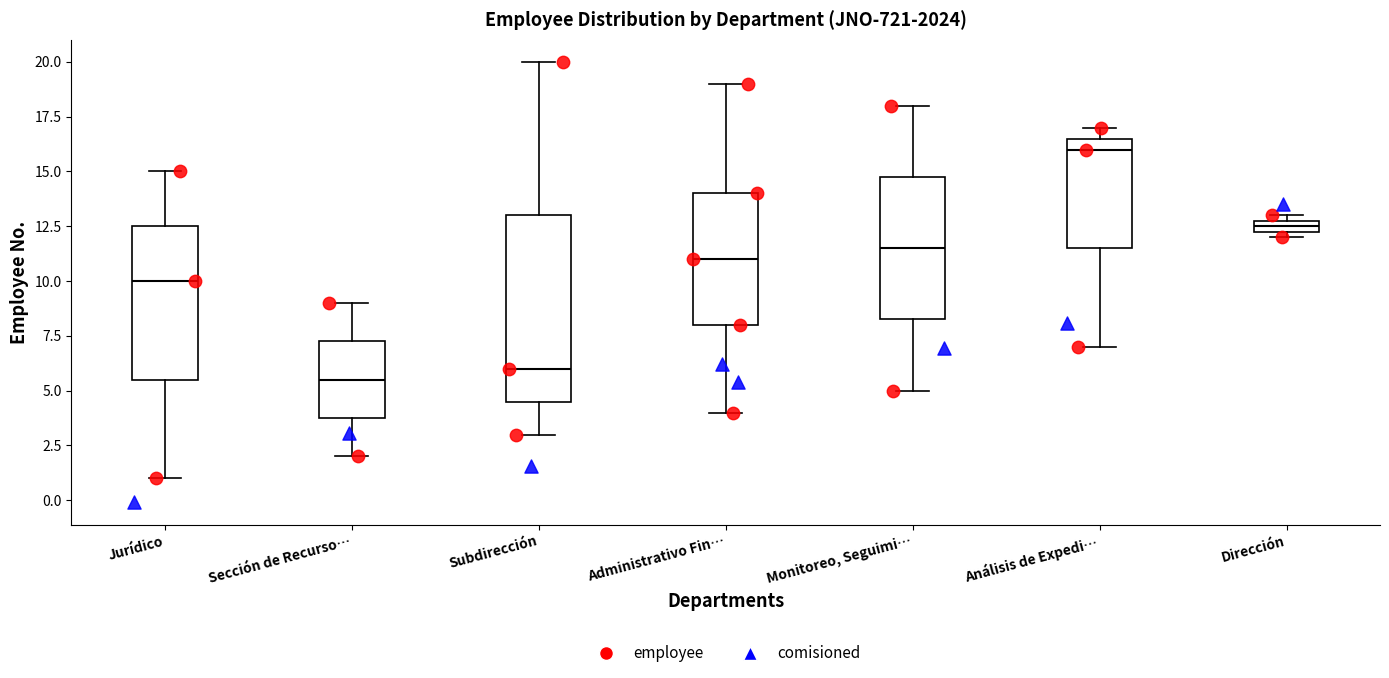

Comparing the boxes themselves (not the whiskers), which one is the tallest?

Subdirección